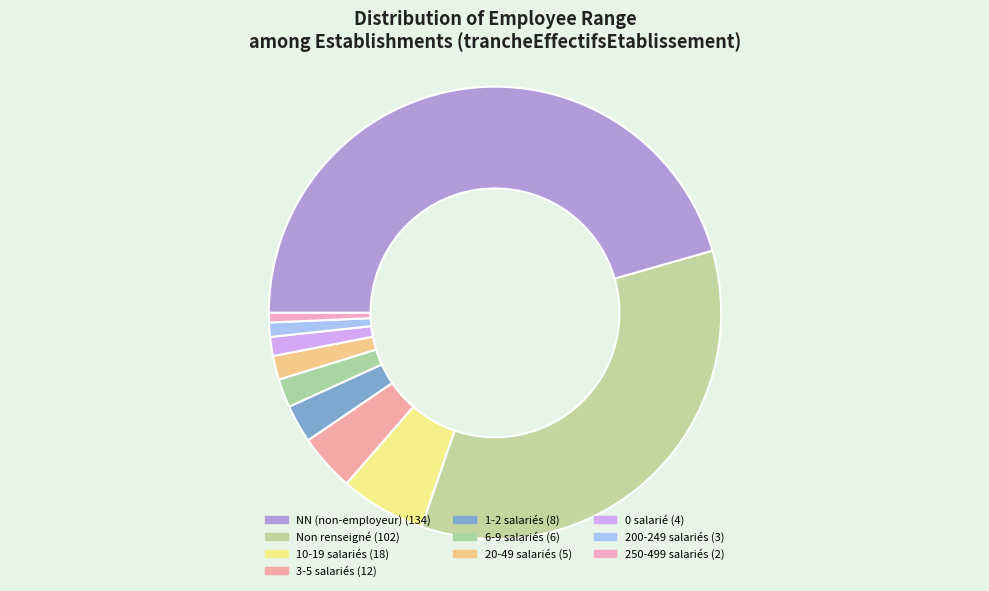

Does any single category account for the majority?

No